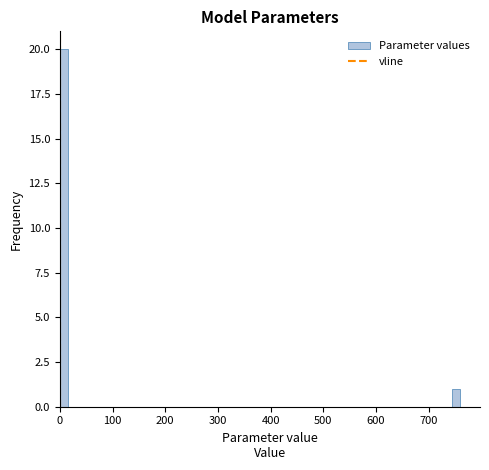

Around what value on the x-axis is the tallest bar? Give the approximate position of its centre, as read against the axis.

10